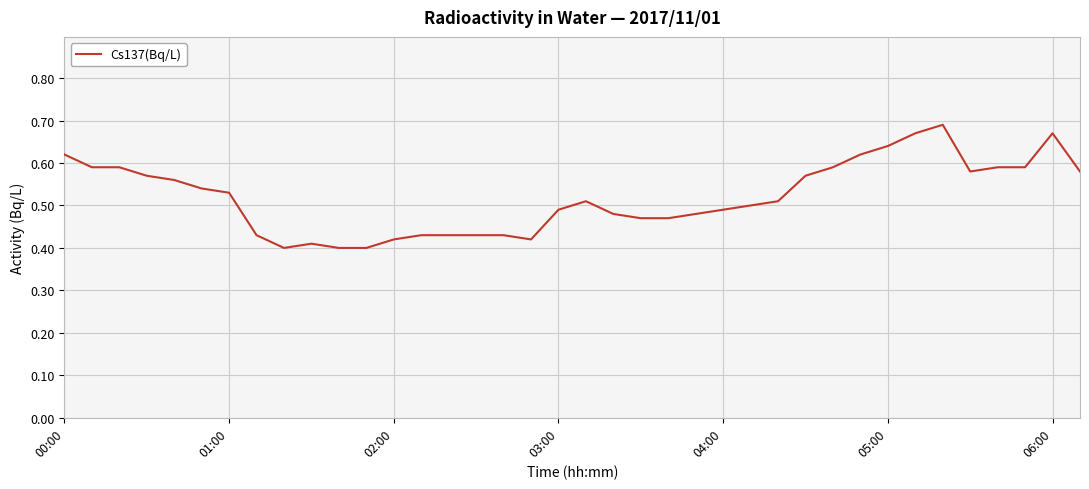

What is the sum of all values?

19.8